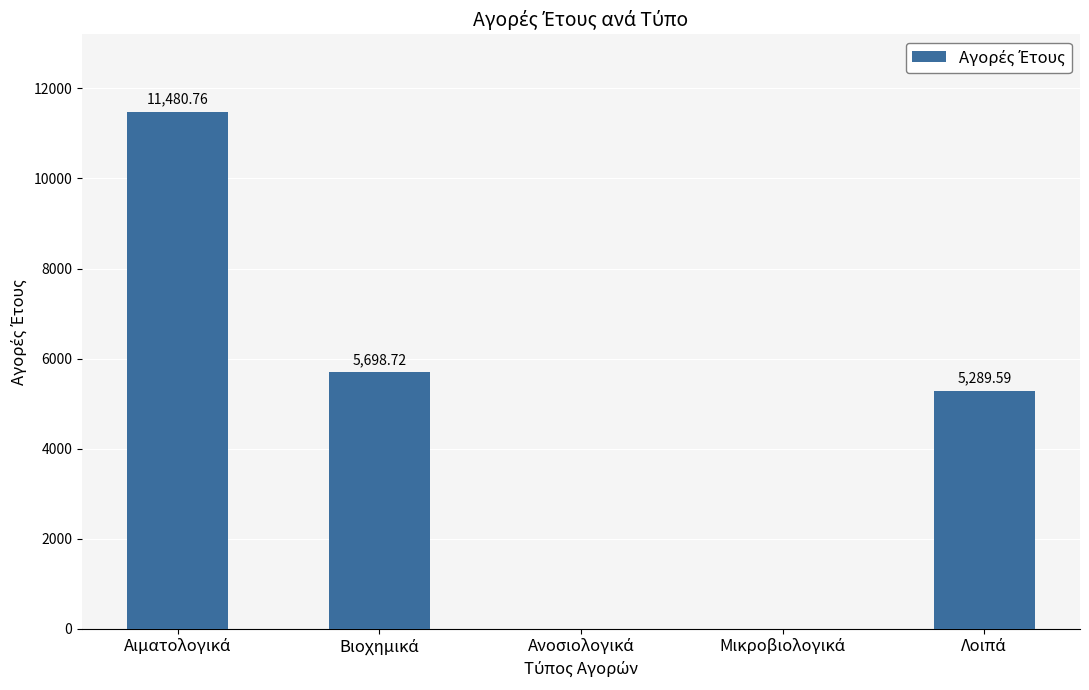

What is the sum of all values?

22469.1